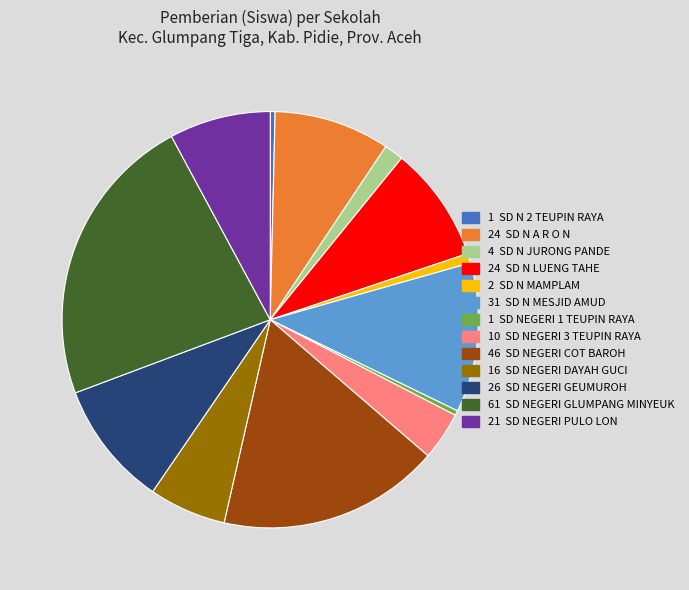

How many slices are in this pie chart?

13